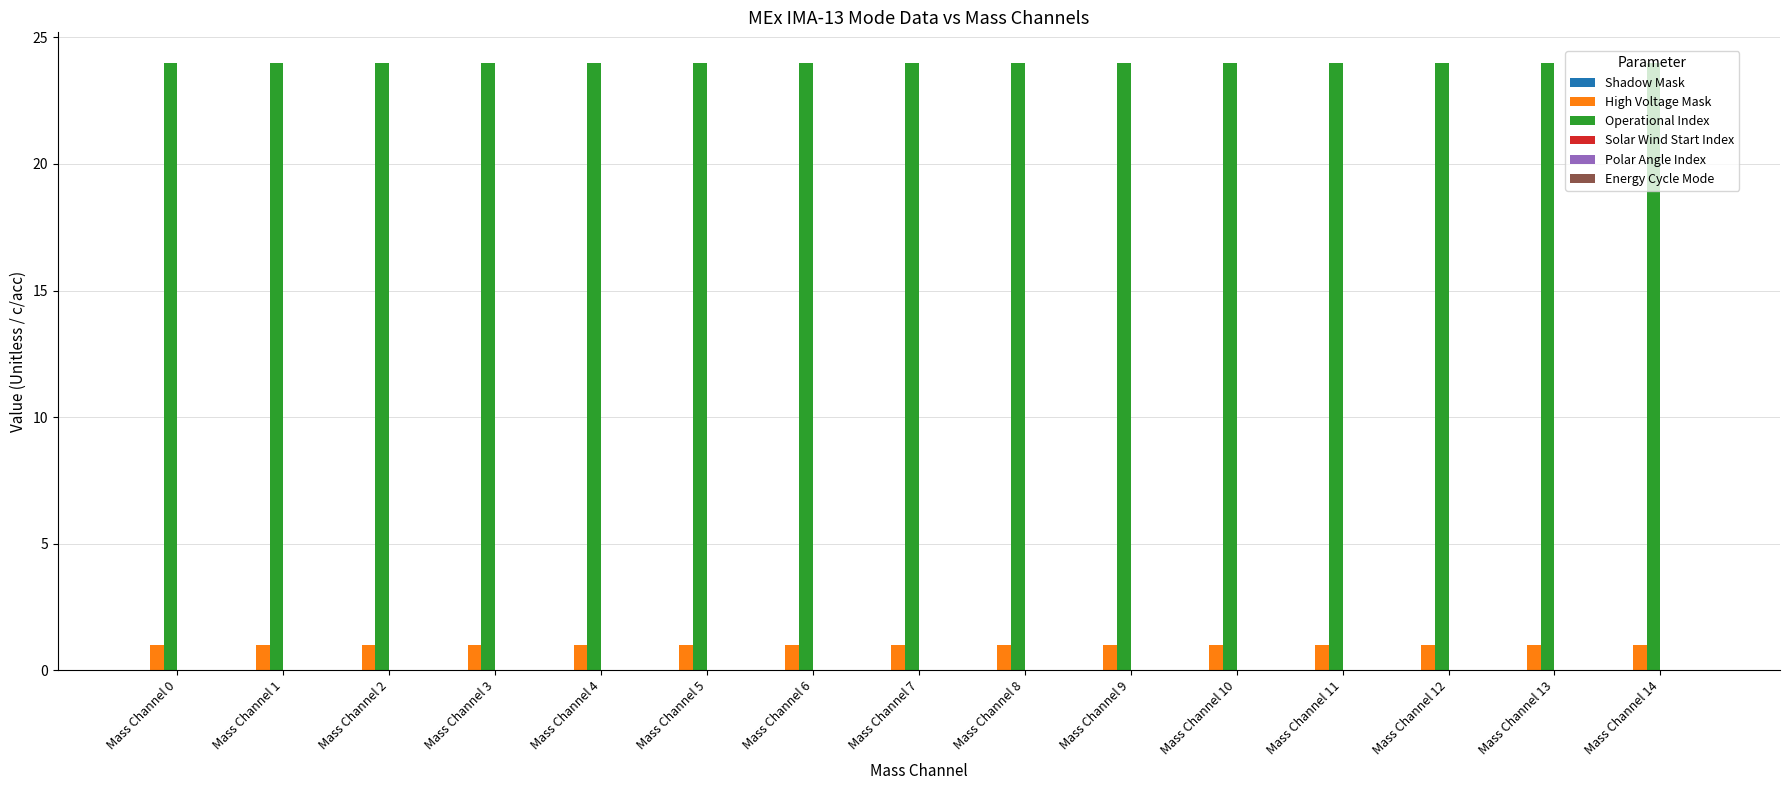

How many bars are there in each group?

2